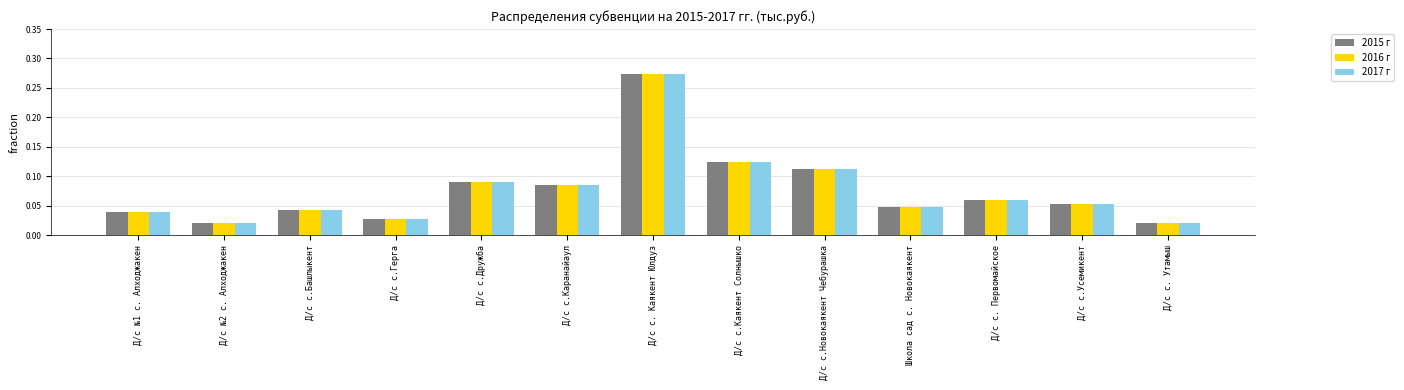

Which label corresponds to the largest value in the chart?

Д/с с. Каякент Юлдуз